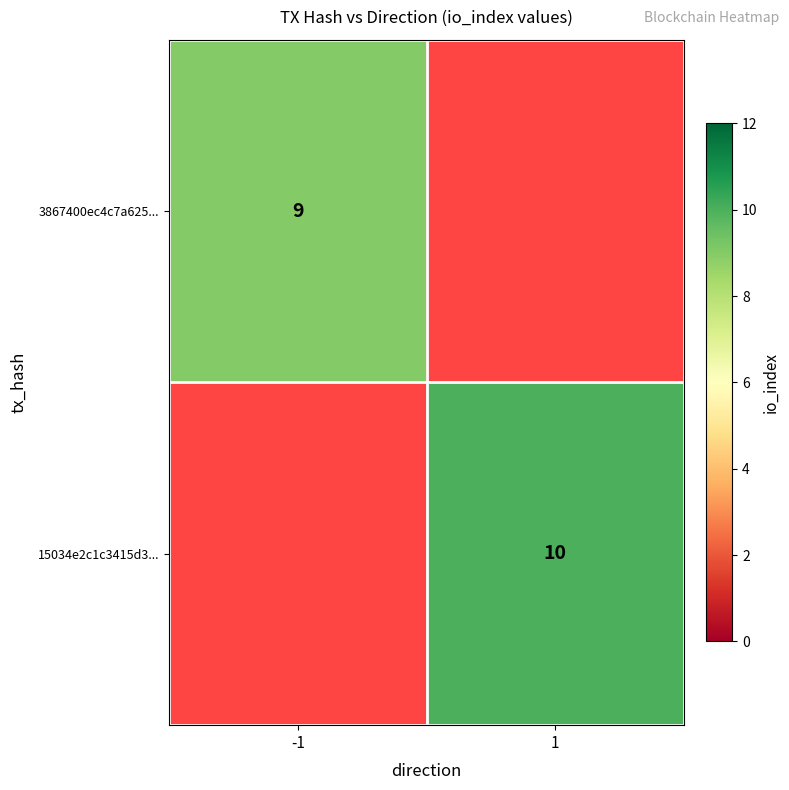

Count the number of categories in the chart.

2